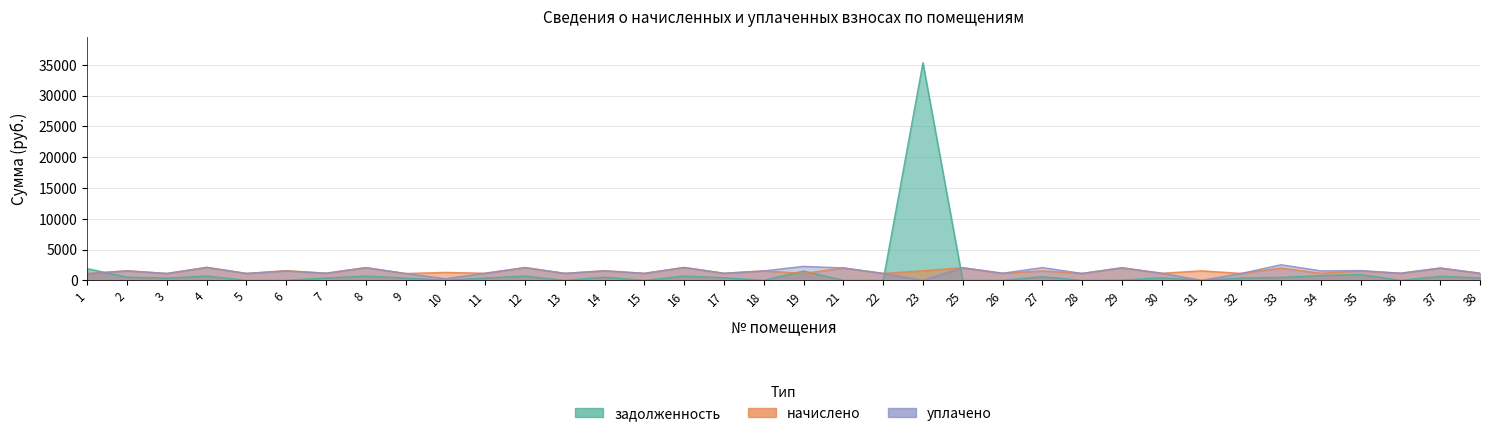

The задолженность series shows 1902.2 at 1. True or false?

True